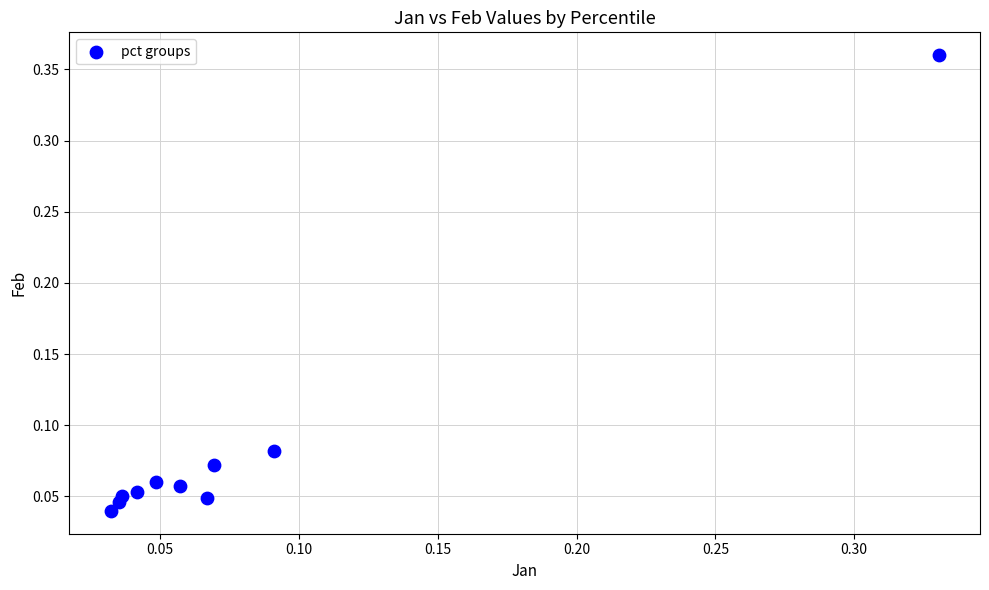

What is the range of X values (max minus min)?

0.3